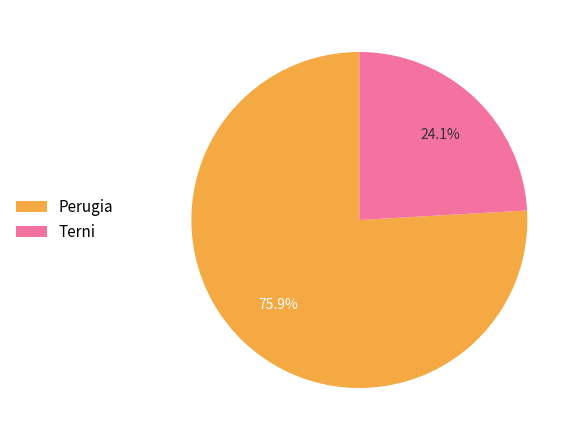

Does any single category account for the majority?

Yes